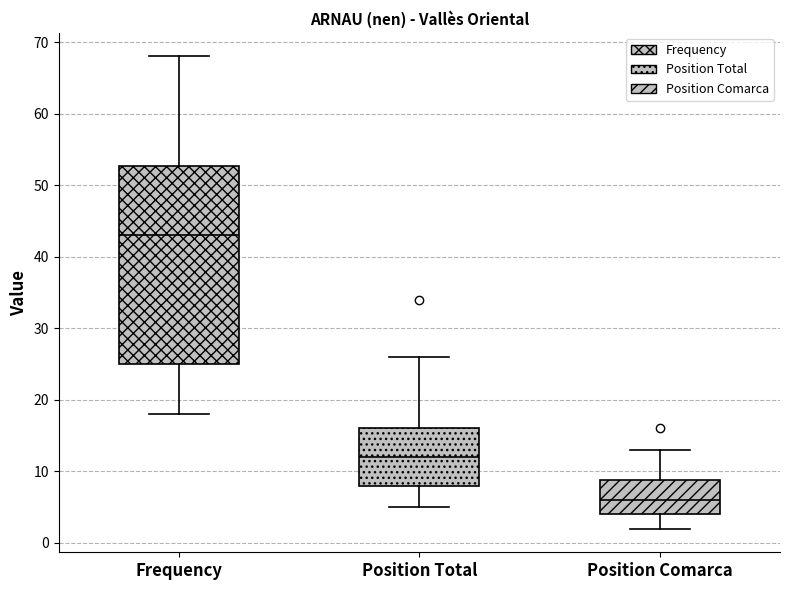

Which box has the lowest median line?

Position Comarca